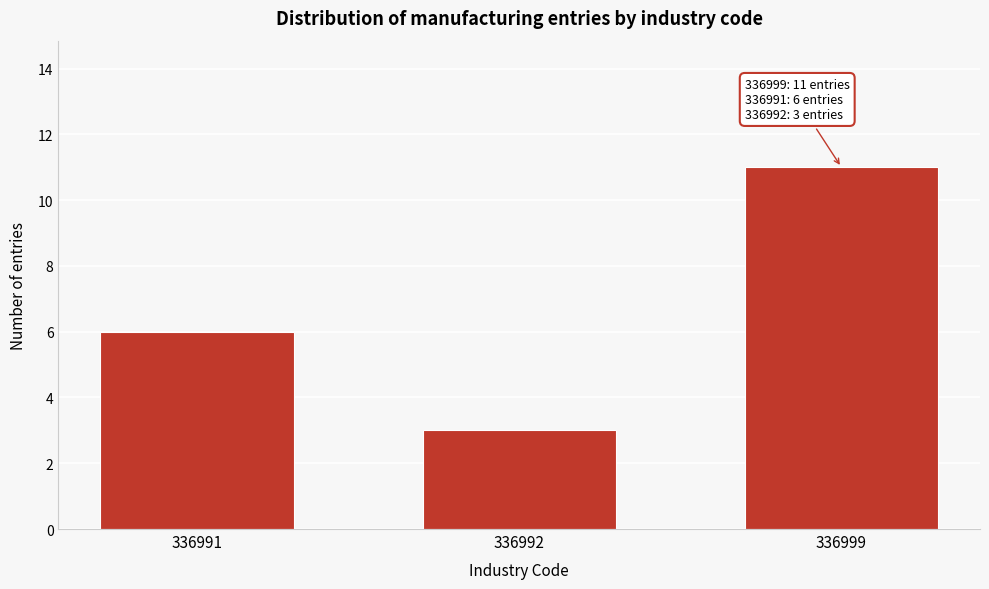

Reading left to right, what are all the values shown in this chart?

6	3	11